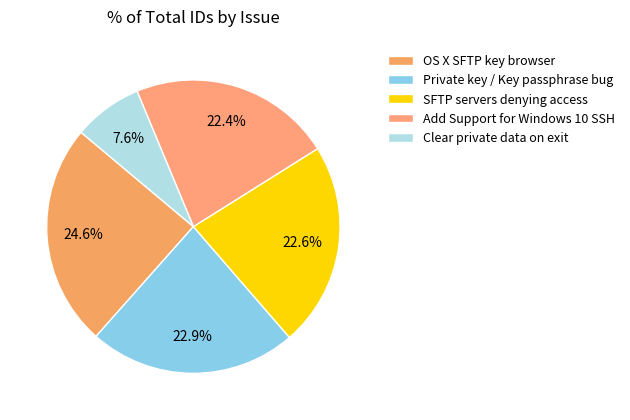

What percentage is the SFTP servers denying access slice, to the nearest percent?

23%